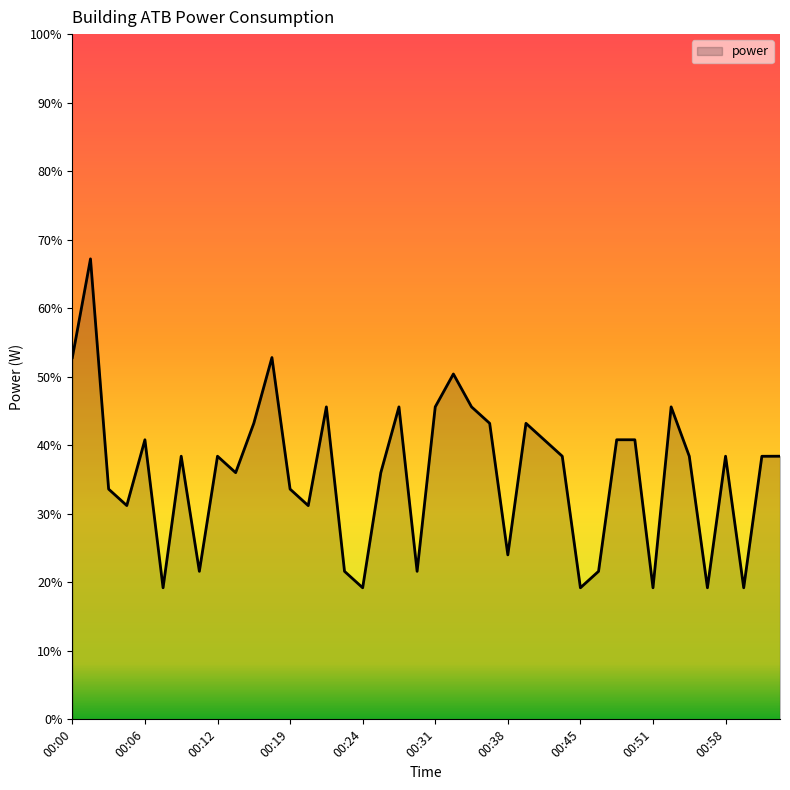

How many series are shown in this chart?

1